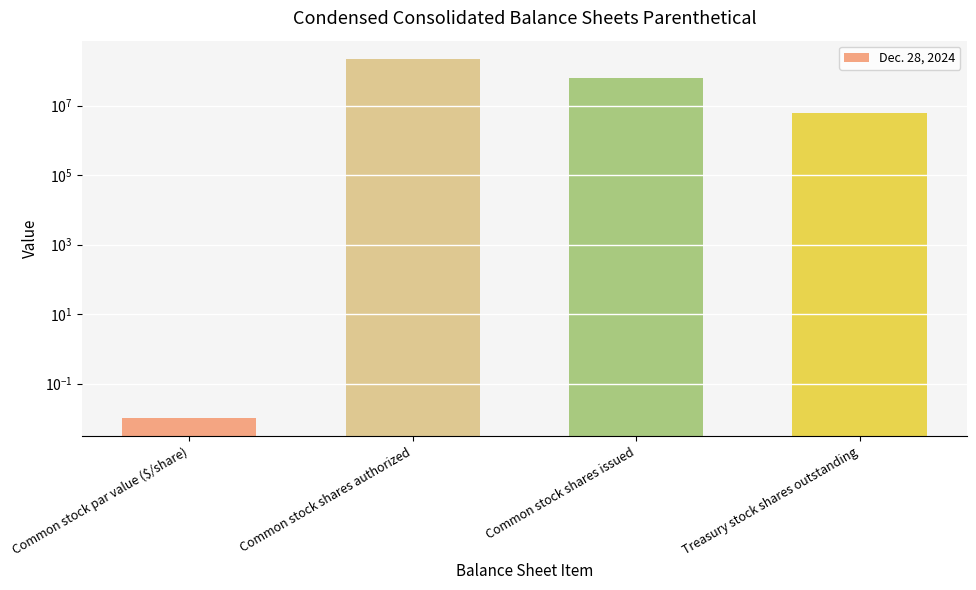

How many values are below 62022913?

2